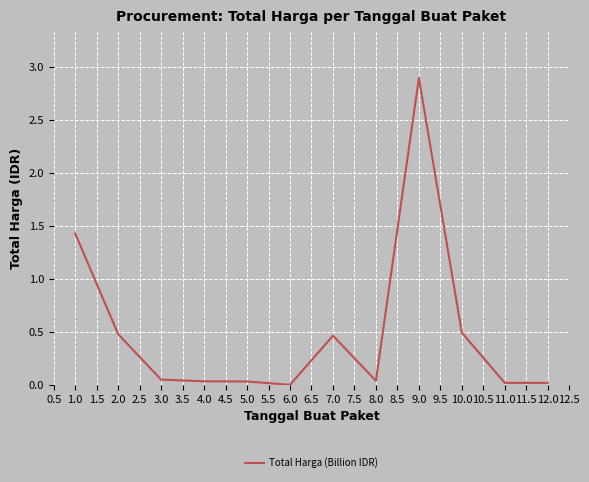

The value at 9.0 is 5.2. True or false?

False